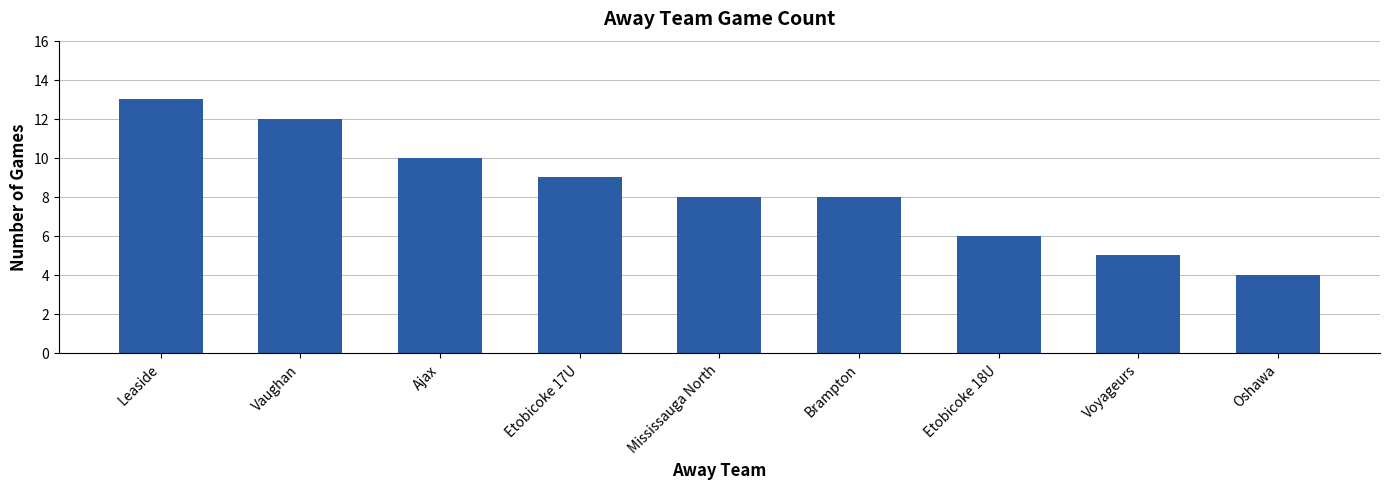

How many data points does each series have?

9